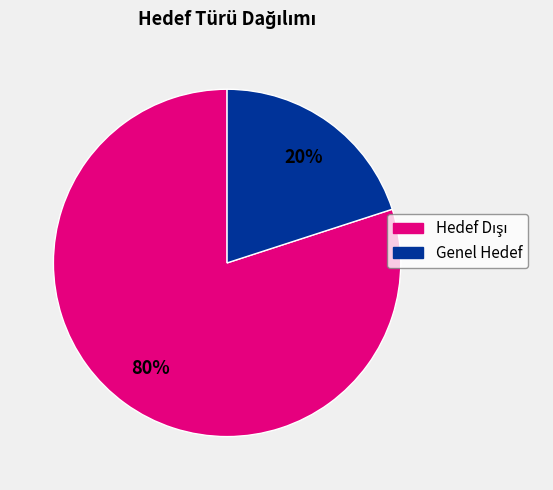

To the nearest percent, what portion does Genel Hedef represent?

20%